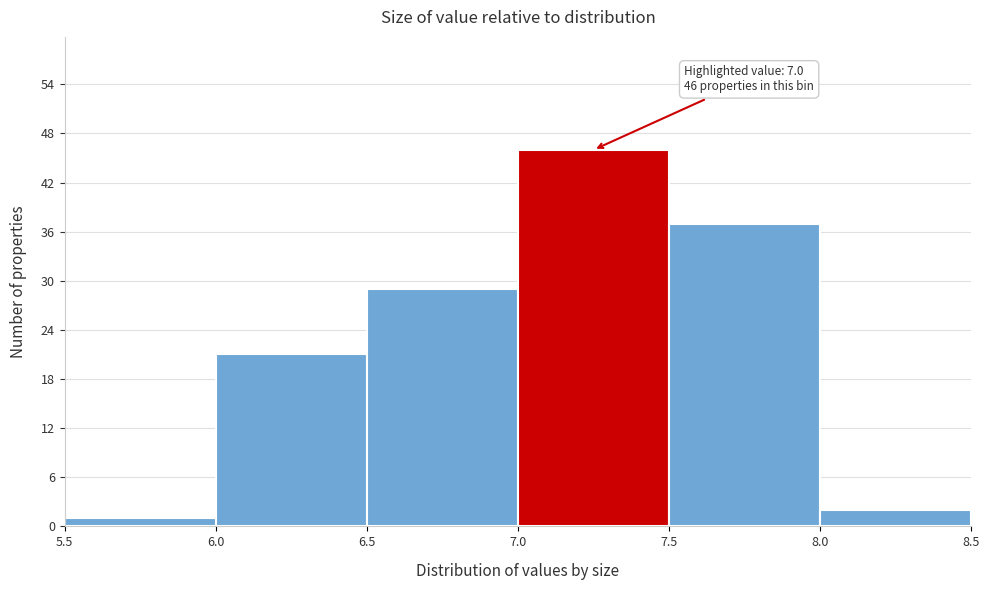

Which range on the x-axis has the tallest bar?

7.0 to 7.5